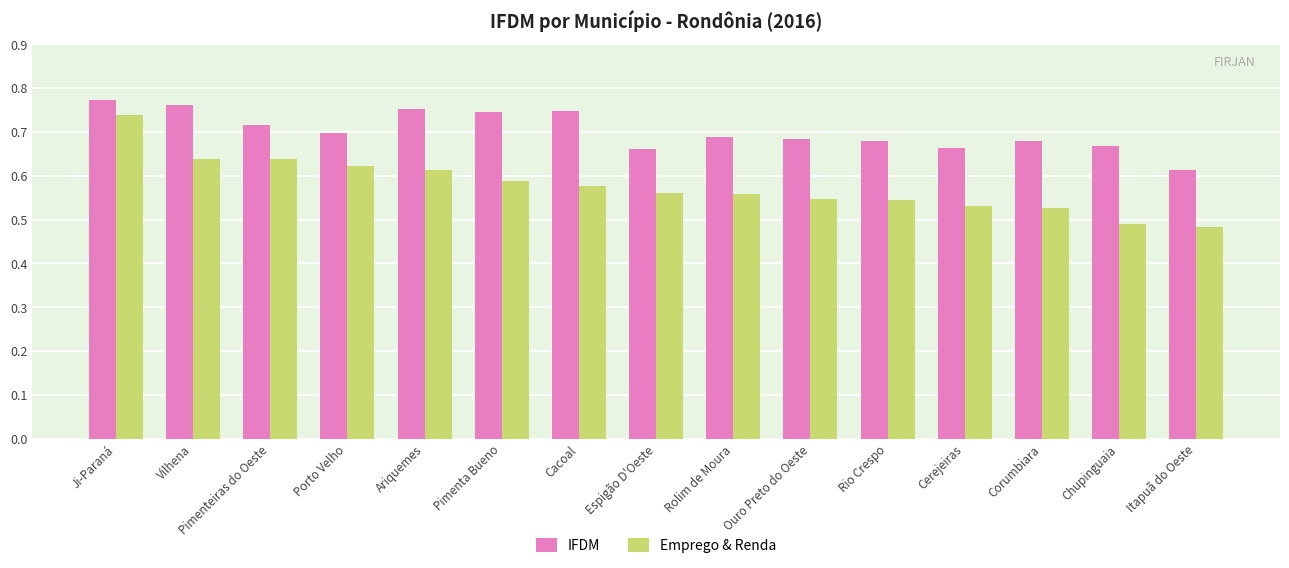

What is the sum of all Emprego & Renda values?

8.7